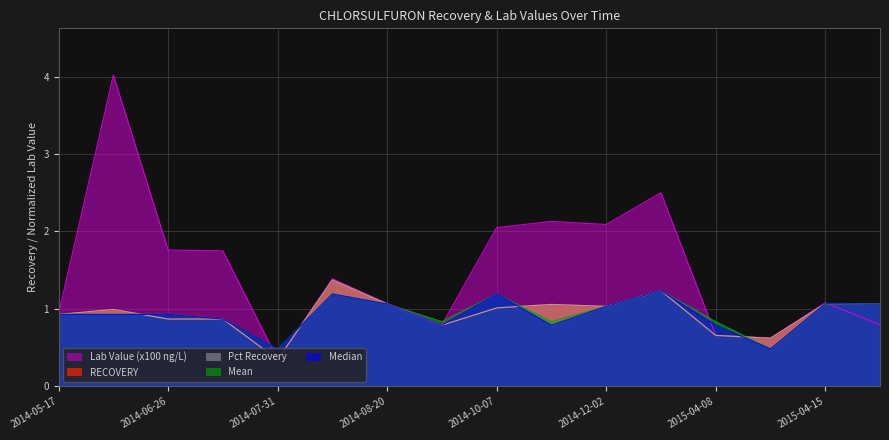

In Mean, how many points are higher than both neighbors (excluding endpoints)?

4